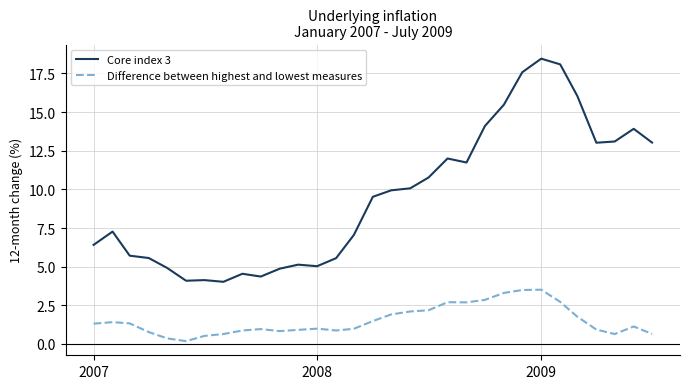

Which series has the largest total across all categories?

Core index 3